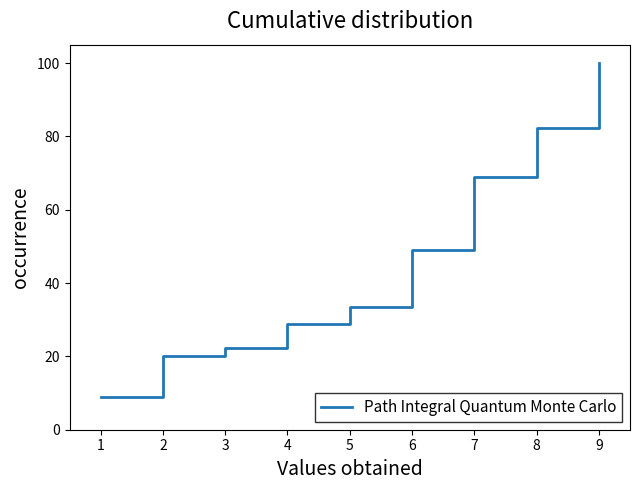

Rank the categories by value from highest to lowest.

9, 8, 7, 6, 5, 4, 3, 2, 1